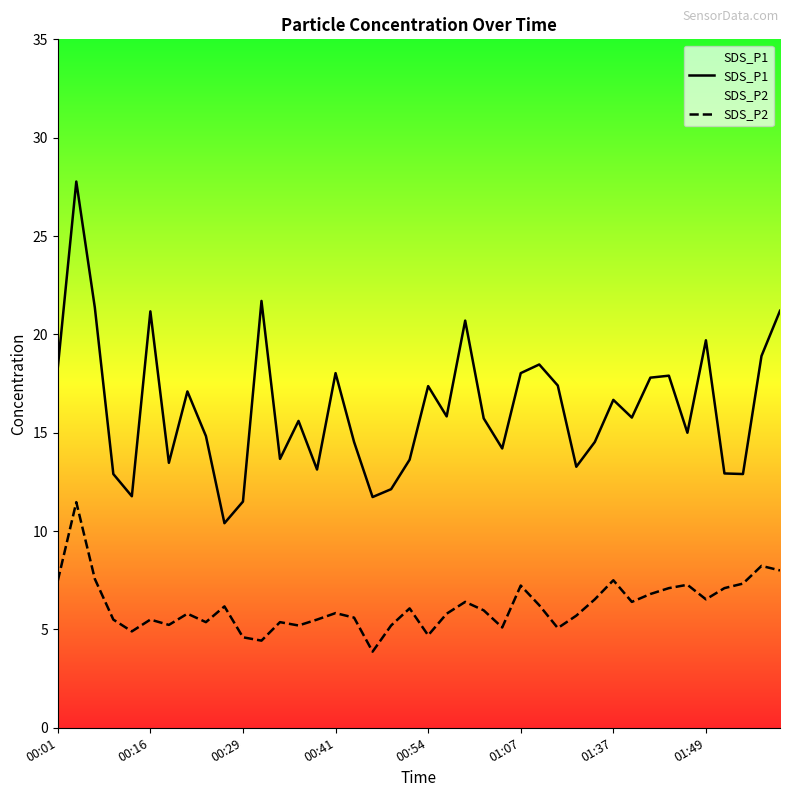

Which series has the largest total across all categories?

SDS_P1